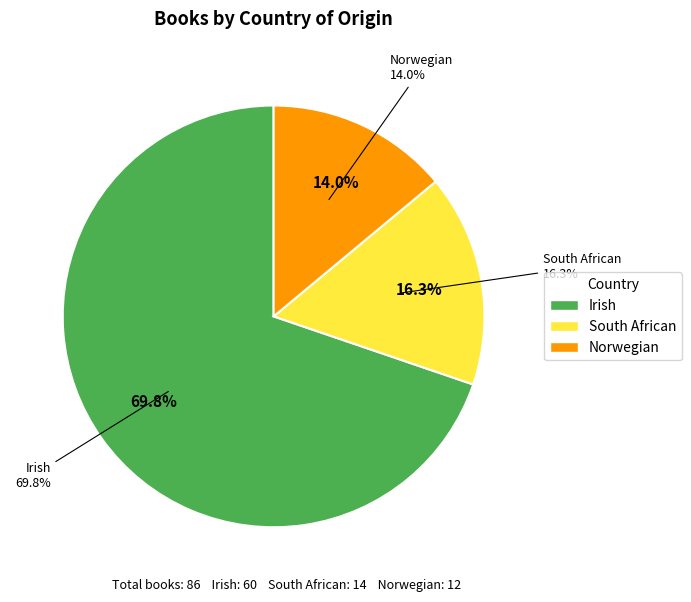

Do Irish and South African together represent more than half of the pie?

Yes